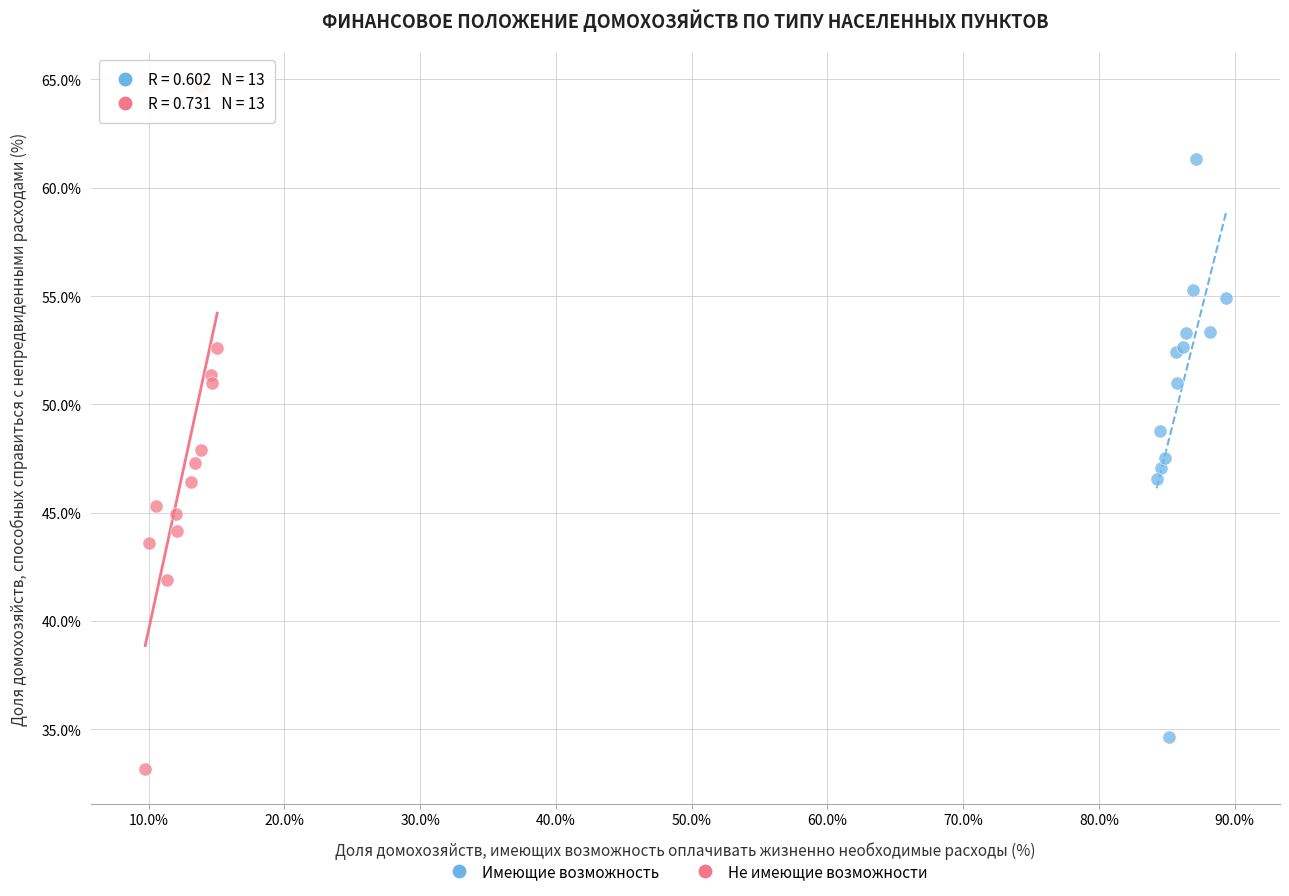

Which series reaches the minimum Y coordinate?

Не имеющие возможности